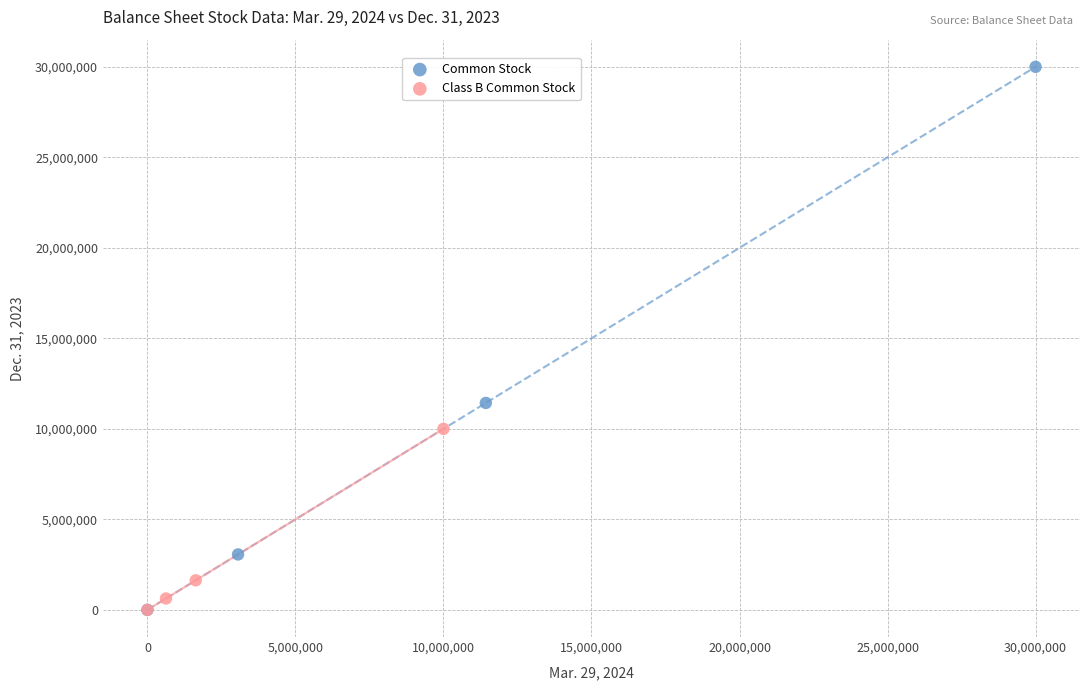

Which series has the widest spread of Y values?

Common Stock